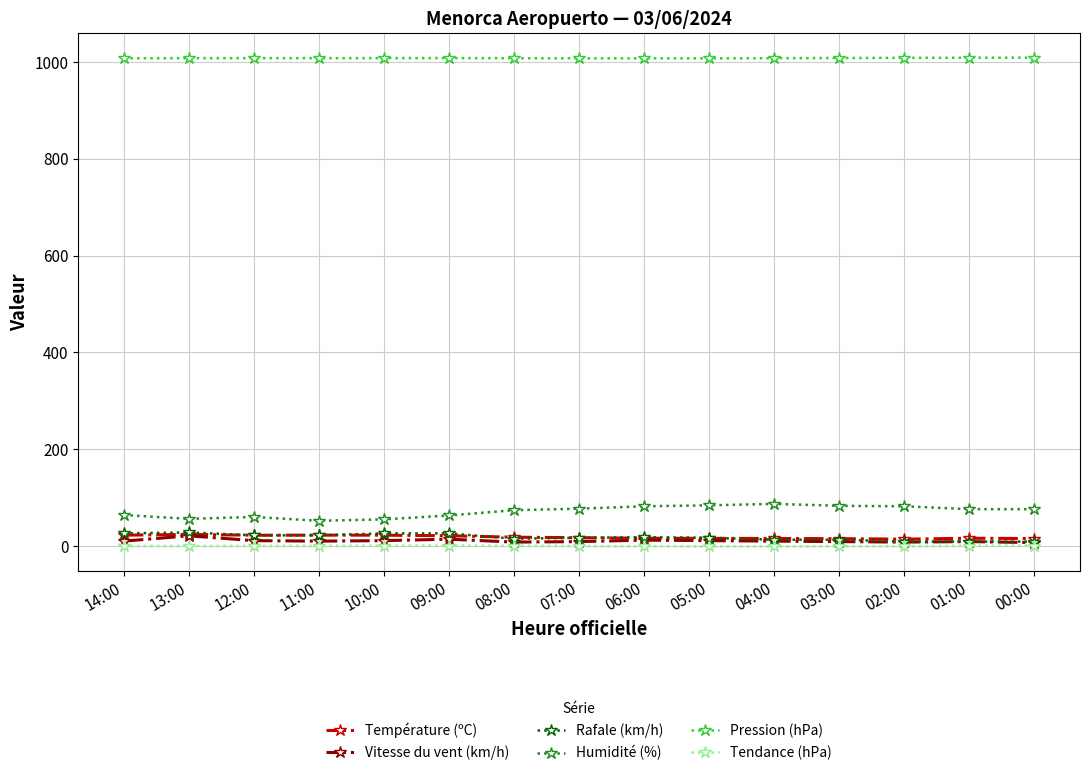

What is the lowest value of the Température (ºC) series?

14.1